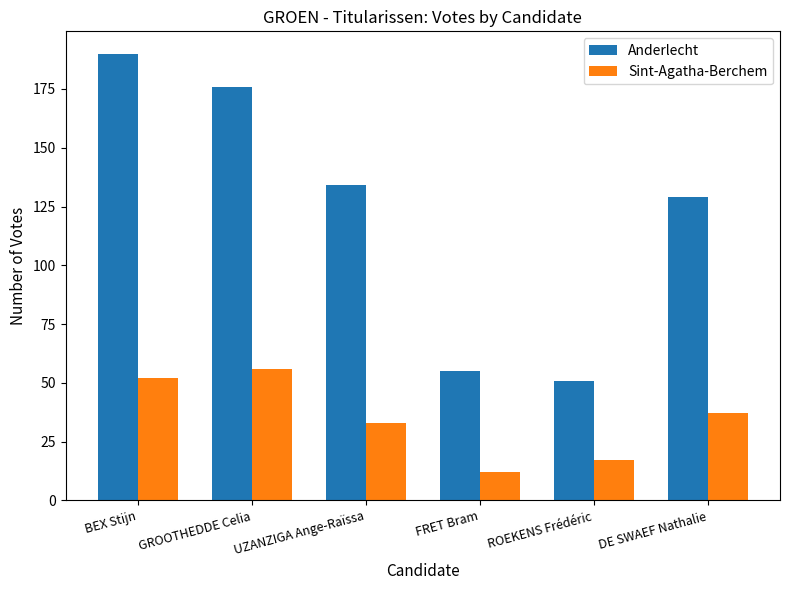

What is the approximate value of Anderlecht at BEX Stijn?

190